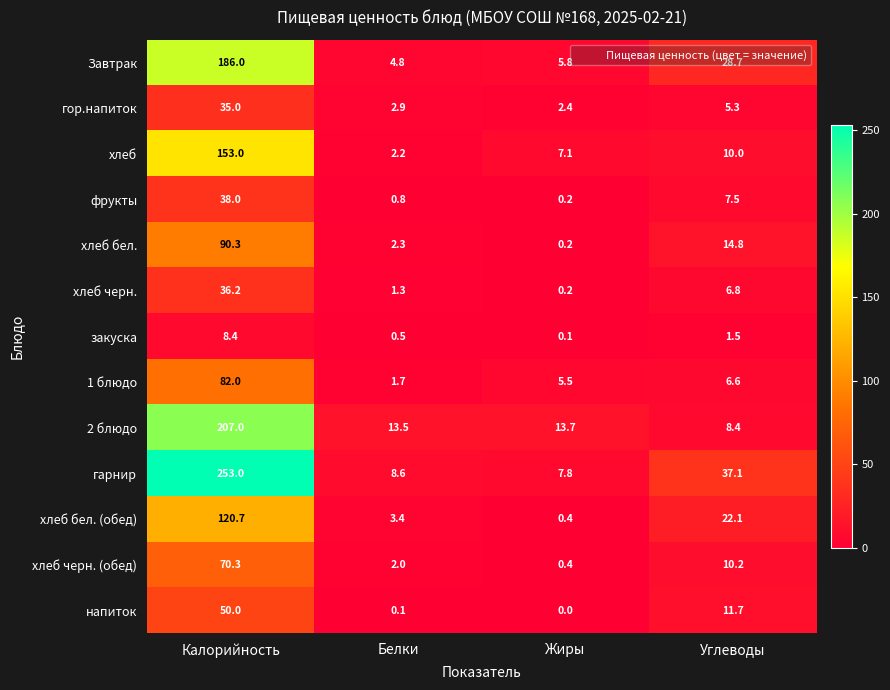

How many categories are shown in the chart?

4